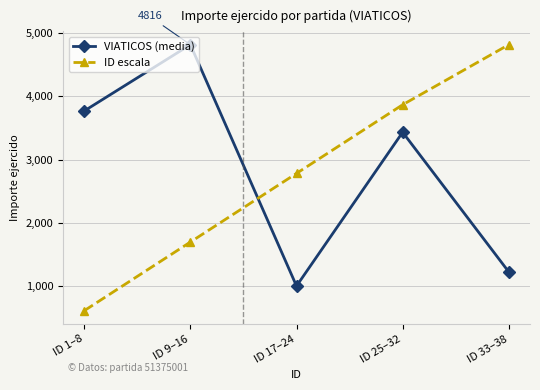

What is the difference between the ID escala values at ID 25–32 and ID 1–8?

3255.7